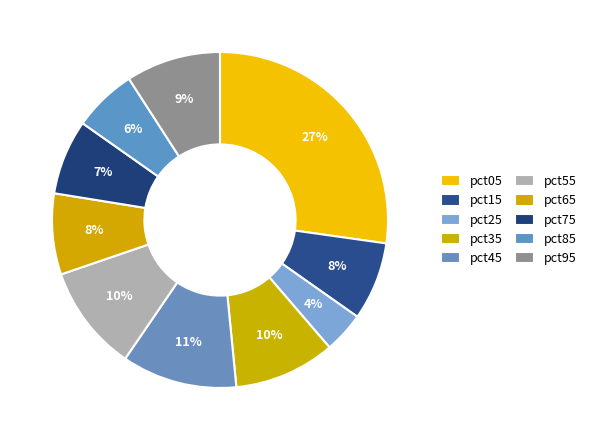

How many segments does this pie chart have?

10